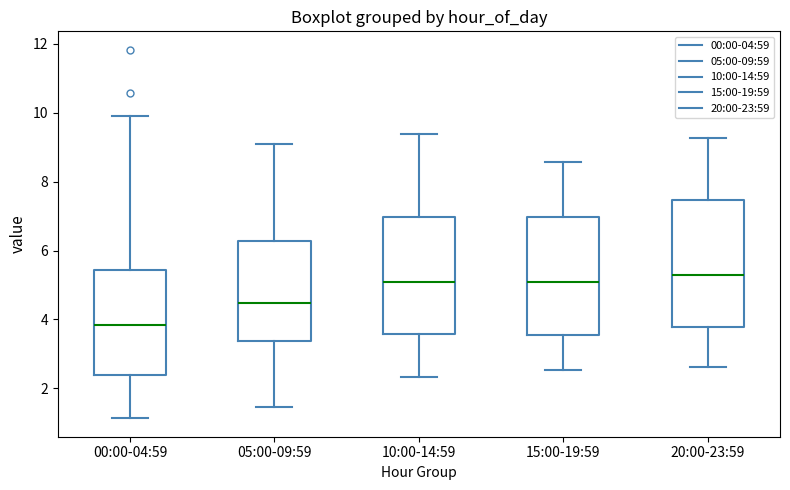

Reading left to right, transcribe this box plot: for each box, give where its median line is, the range the box spans, and where its two whiskers end, as read against the y-axis. The values are not printed on the chart, so give them approximately, as read against the axis.

00:00-04:59: median 3.8, box 2.4 to 5.4, whiskers 1.2 to 10.0
05:00-09:59: median 4.4, box 3.4 to 6.2, whiskers 1.4 to 9.2
10:00-14:59: median 5.0, box 3.6 to 7.0, whiskers 2.4 to 9.4
15:00-19:59: median 5.2, box 3.6 to 7.0, whiskers 2.6 to 8.6
20:00-23:59: median 5.4, box 3.8 to 7.4, whiskers 2.6 to 9.2